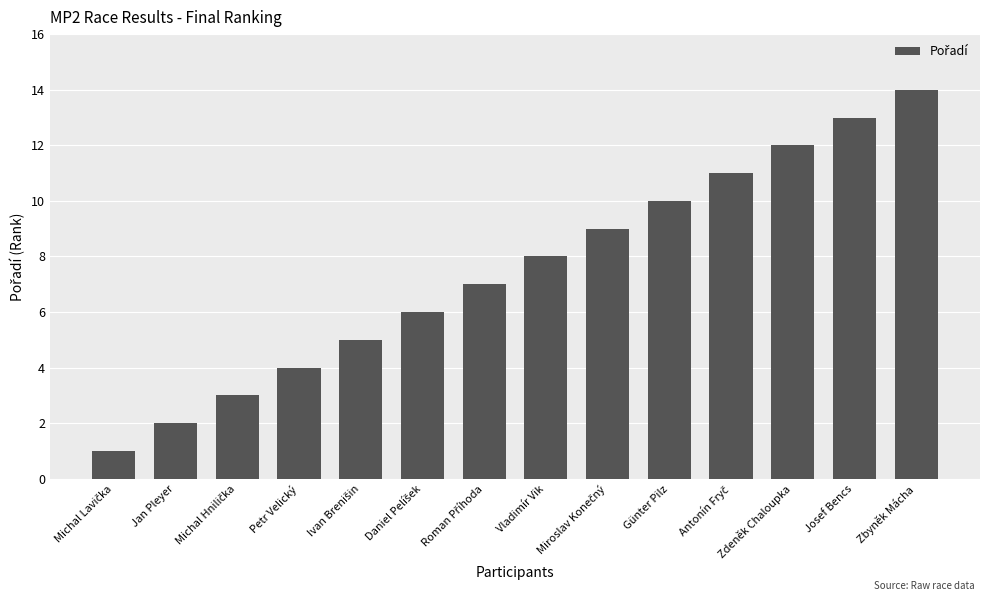

Reading right to left, extract all data points from this chart.

14	13	12	11	10	9	8	7	6	5	4	3	2	1